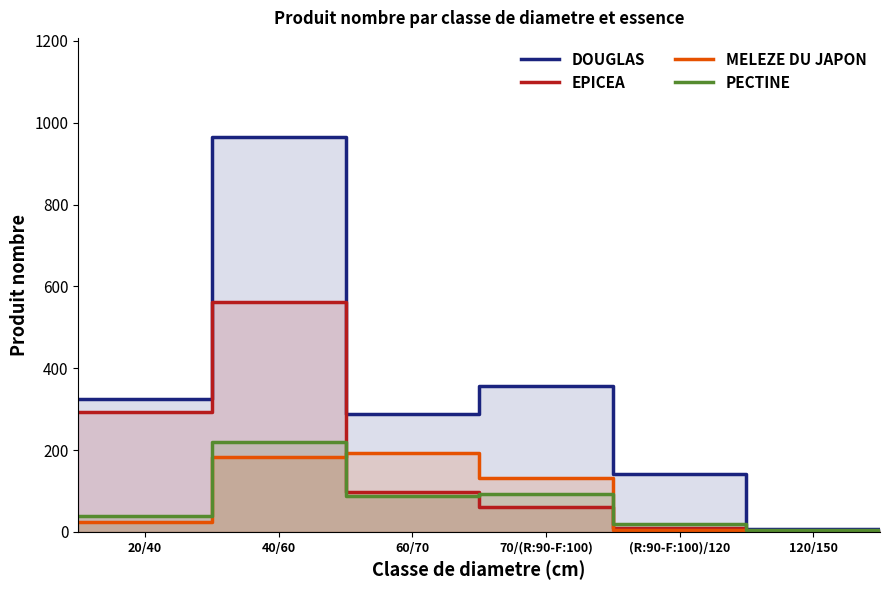

True or false: PECTINE and DOUGLAS intersect in this chart.

False